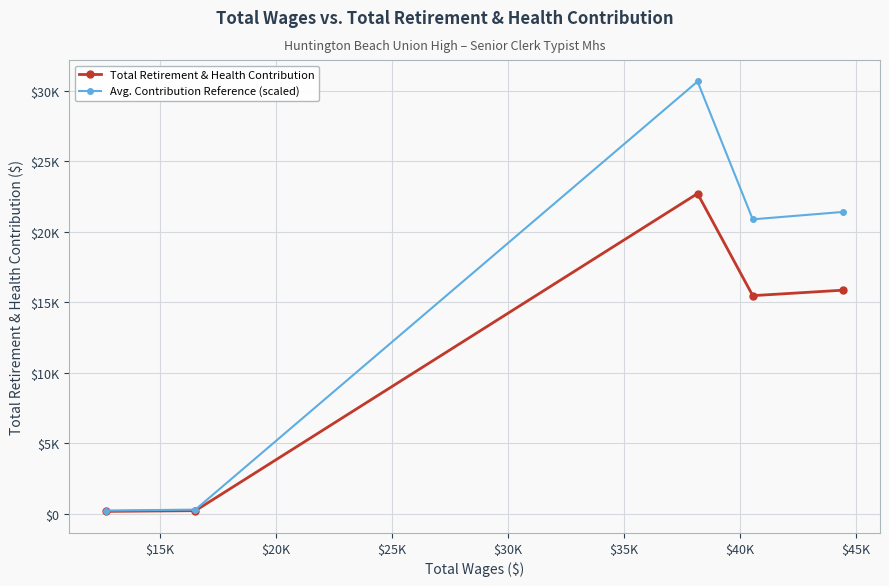

Reading right to left, list all the values displayed in this chart.

Total Retirement & Health Contribution: 15858.0	15469.0	22712.0	215.0	165.0
Avg. Contribution Reference (scaled): 21408.3	20883.2	30661.2	290.2	222.8